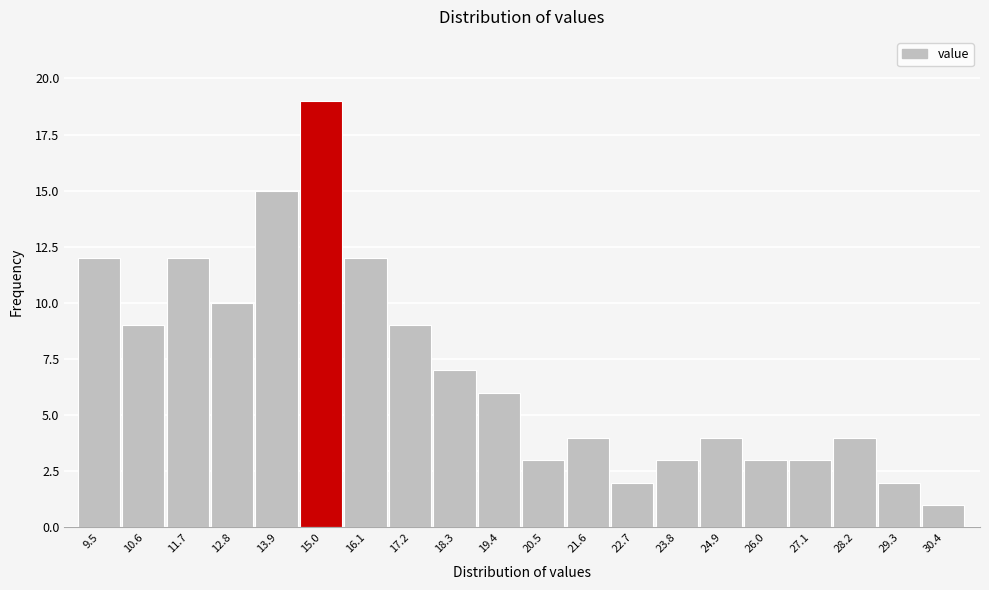

Reading left to right, list all the values displayed in this chart.

12	9	12	10	15	19	12	9	7	6	3	4	2	3	4	3	3	4	2	1